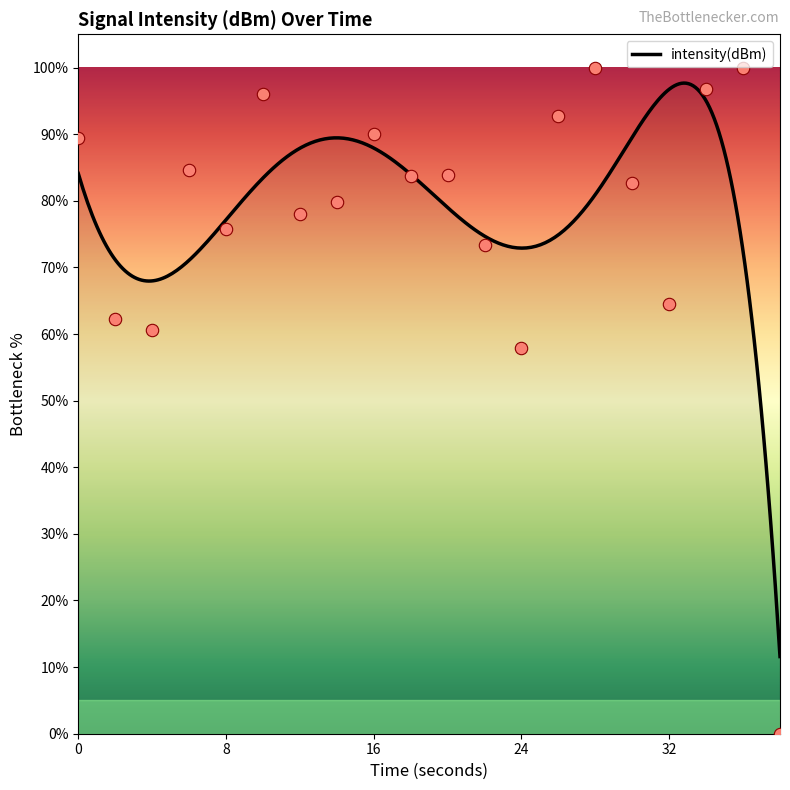

What is the change in value from 0 to 18?

-5.6